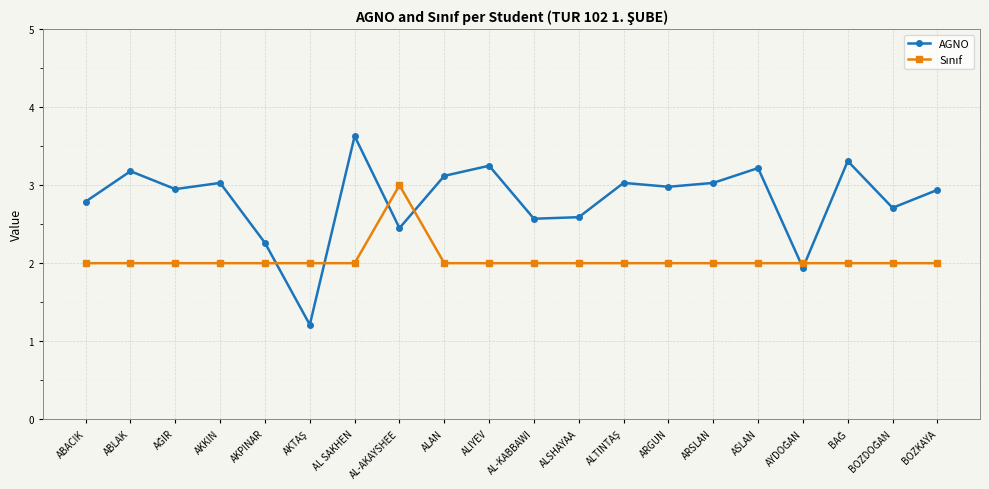

At which category does the chart reach its peak across all series?

AL SAKHEN